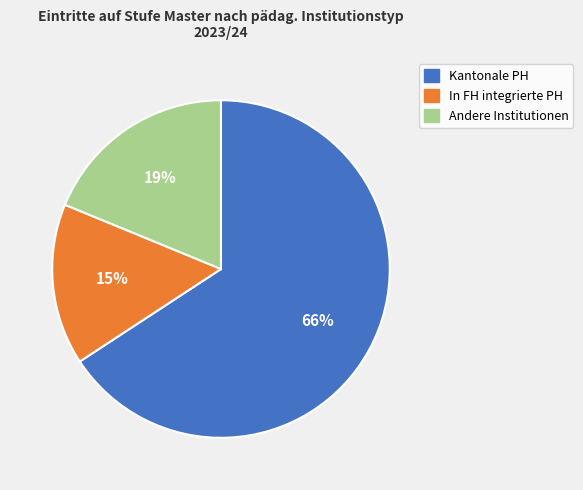

What percentage is the Kantonale PH slice, to the nearest percent?

66%